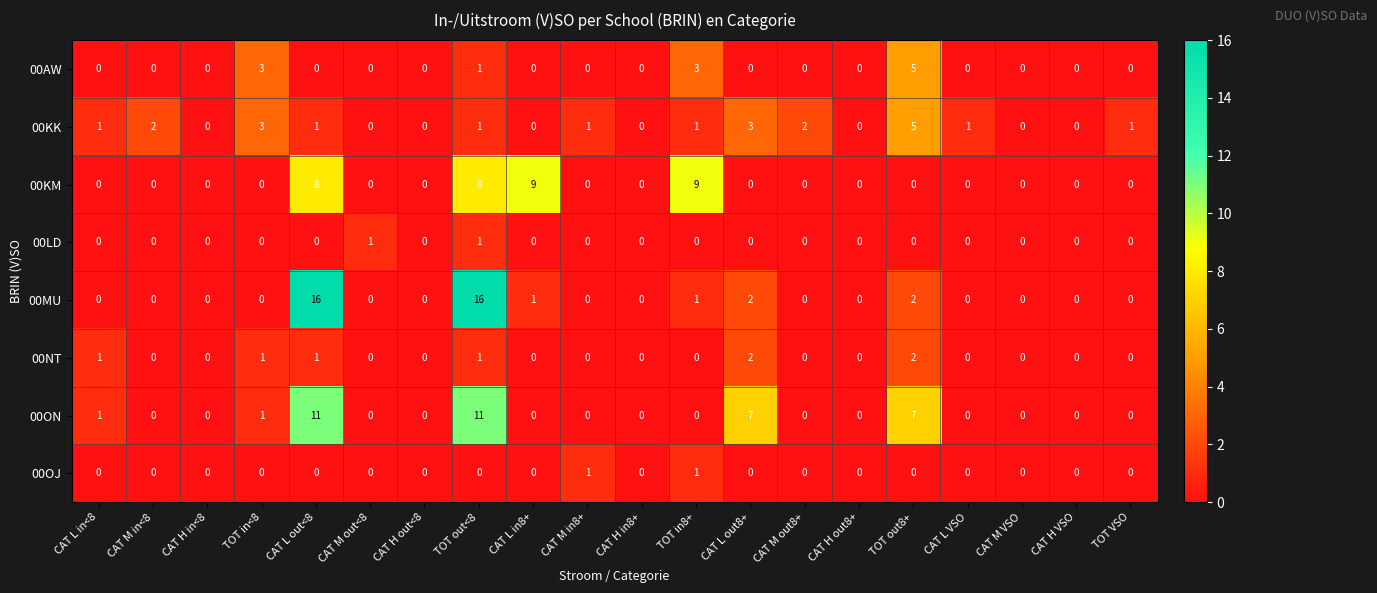

Which series has the largest range (max minus min)?

00MU